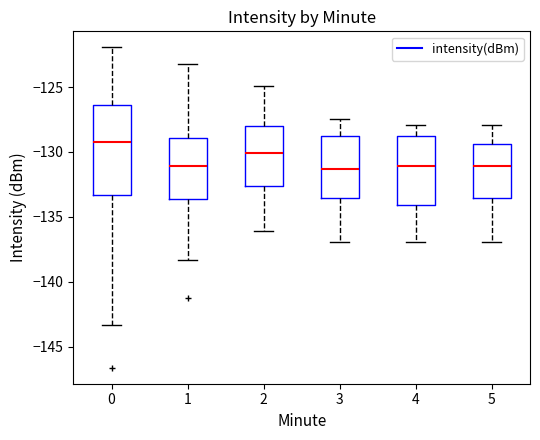

Comparing the boxes themselves (not the whiskers), which one is the tallest?

0